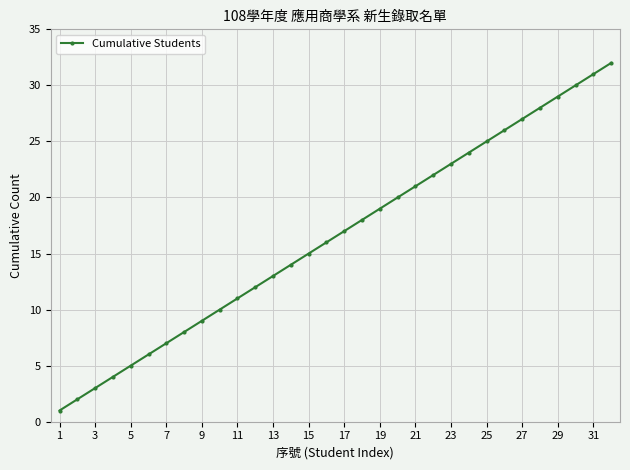

What is the greatest value displayed?

32